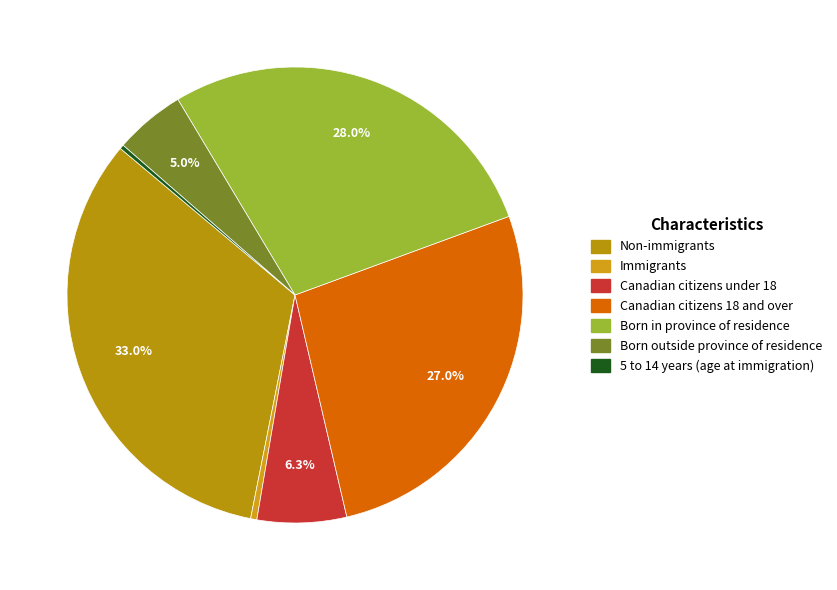

What is the largest slice in the pie chart?

Non-immigrants